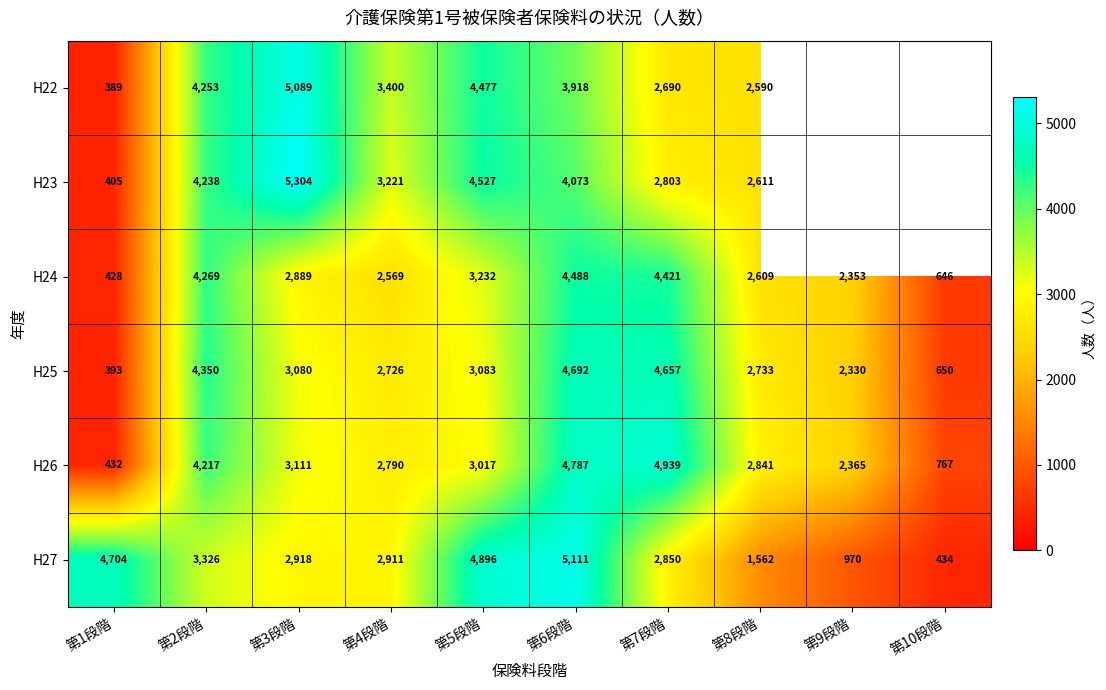

Is the value of H22 at 第7段階 greater than the value of H26 at 第1段階?

Yes